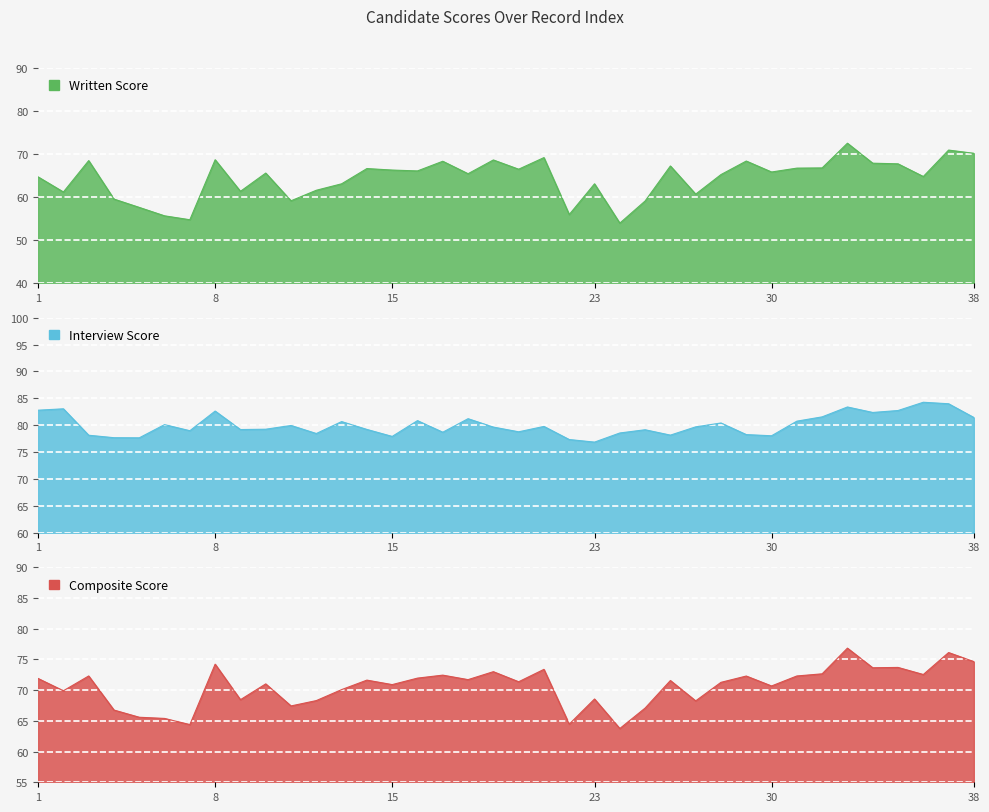

True or false: Interview Score has a value of 49.3 at 10.

False